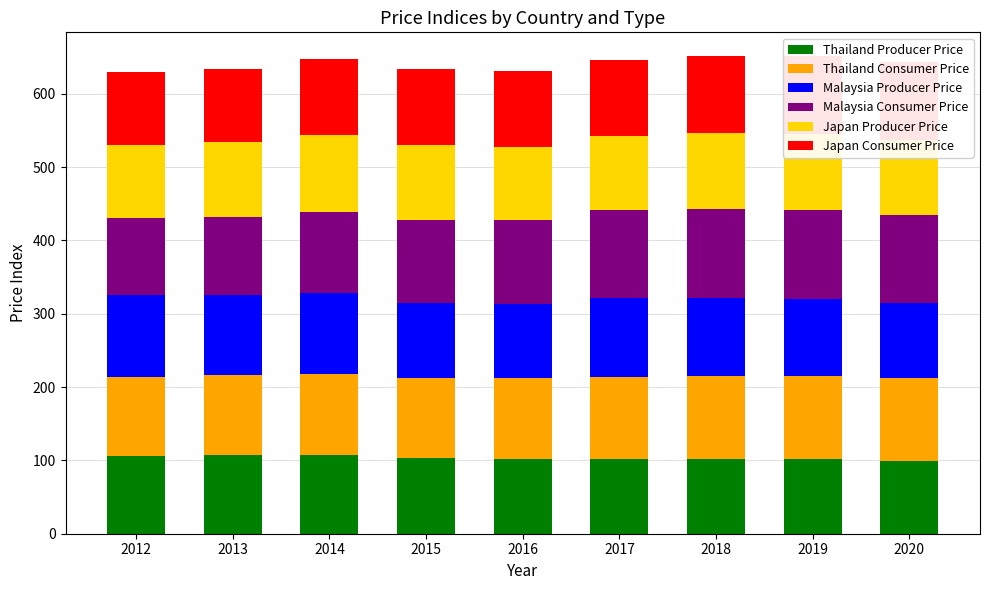

What is the average value of the Japan Producer Price series?

102.4